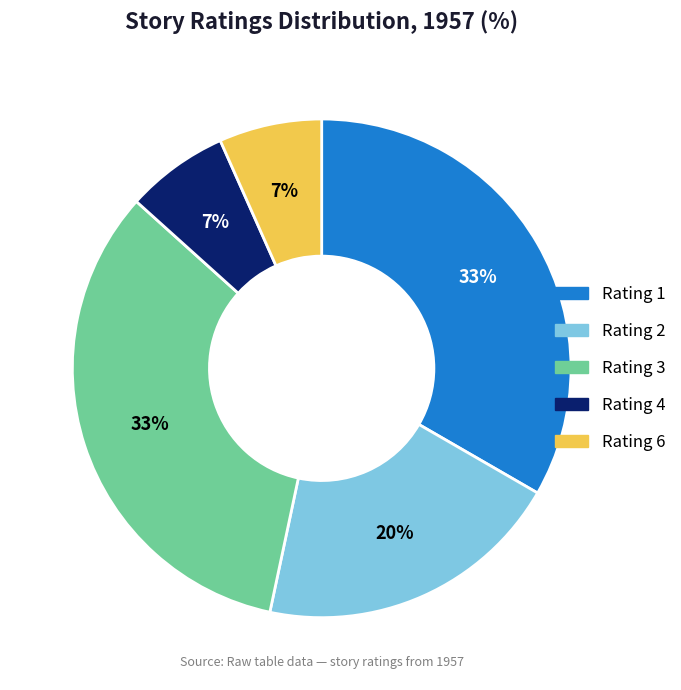

Count the number of slices in the pie.

5